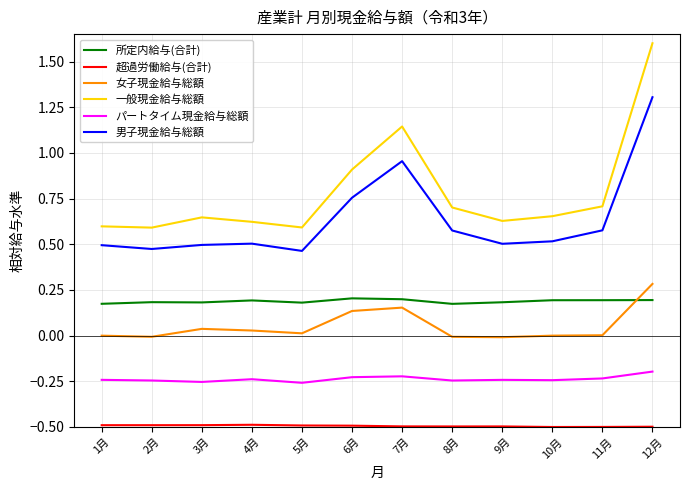

How many lines are shown in the chart?

6